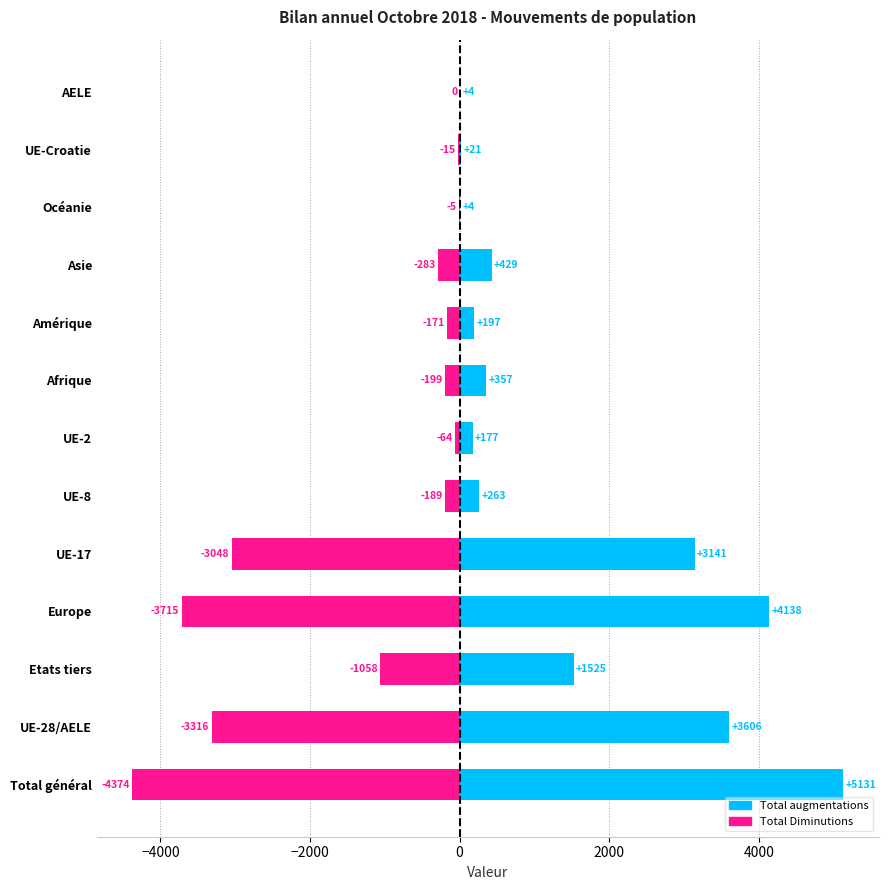

What is the lowest value of the Total augmentations series?

4